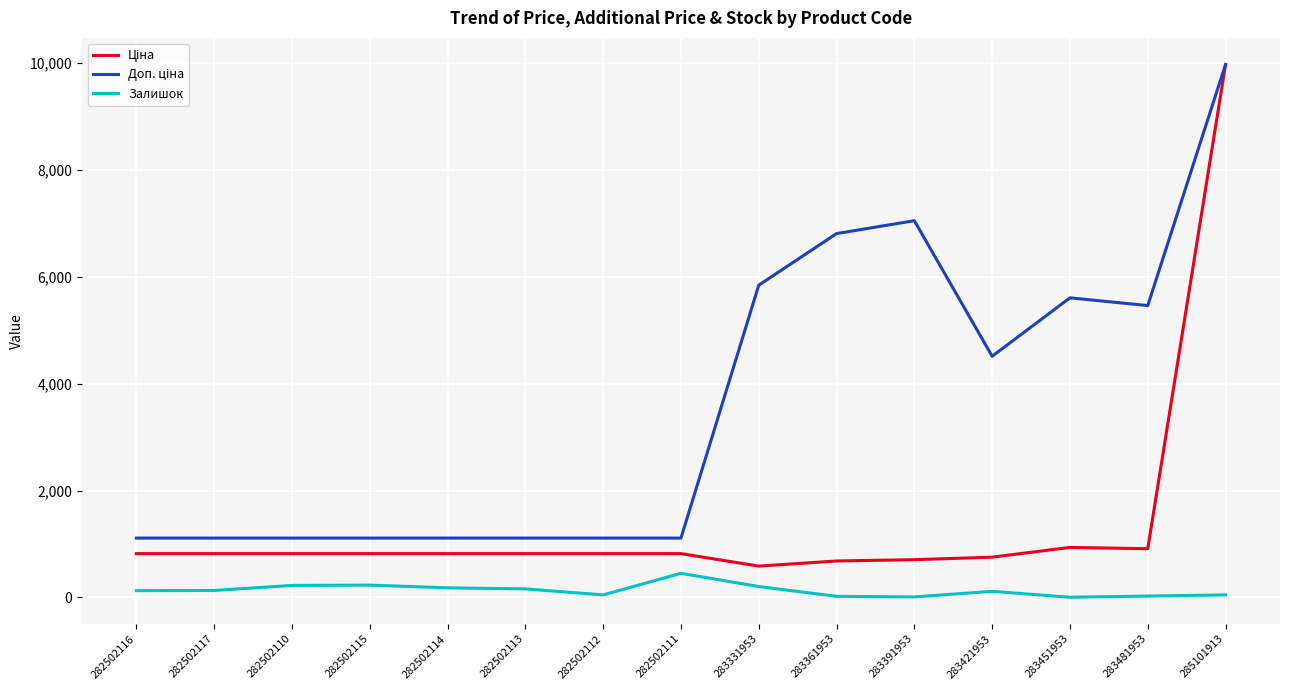

What is the highest value of the Залишок series?

450.0